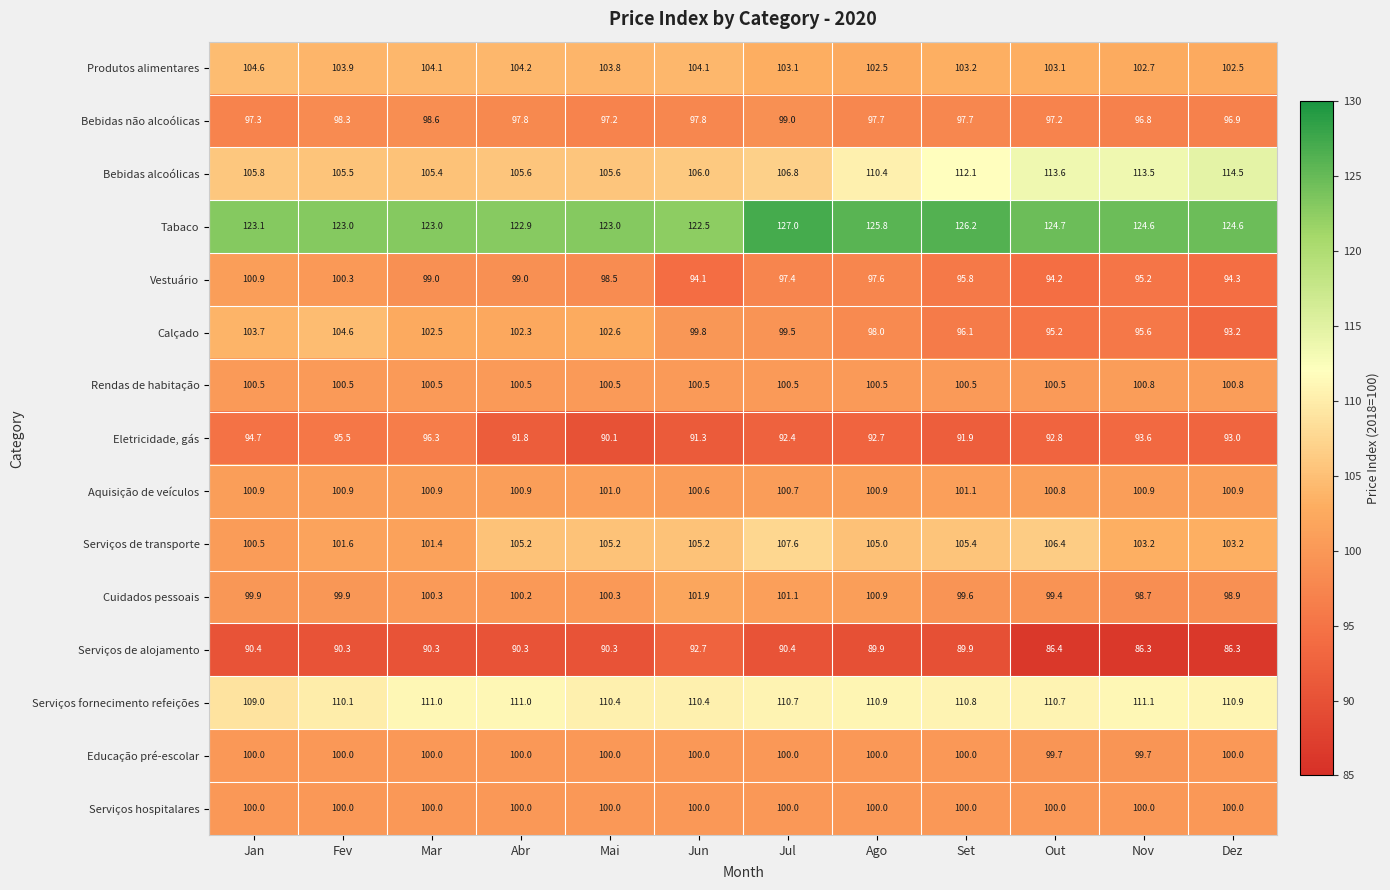

Where does the Serviços fornecimento refeições series first go above 110?

Fev